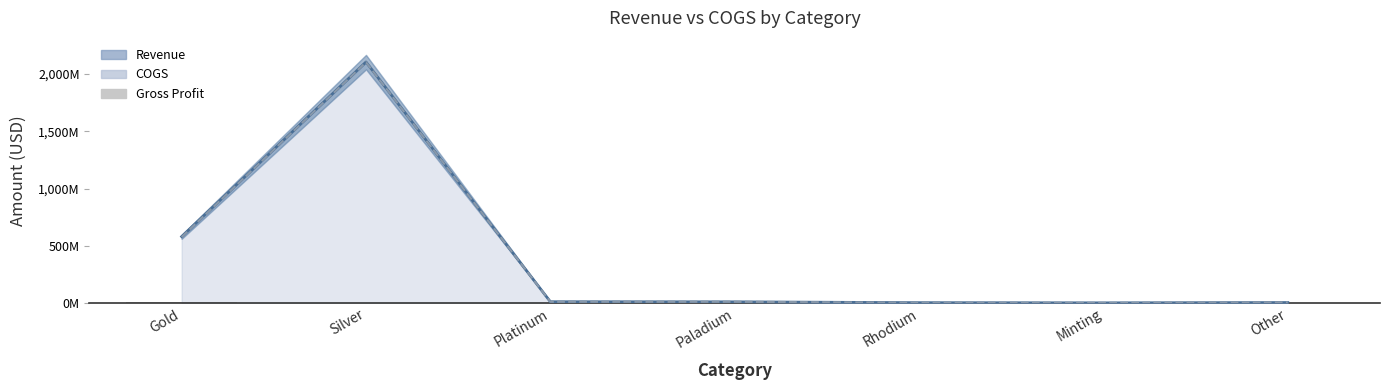

True or false: COGS line has a value of 575.5 at Gold.

True